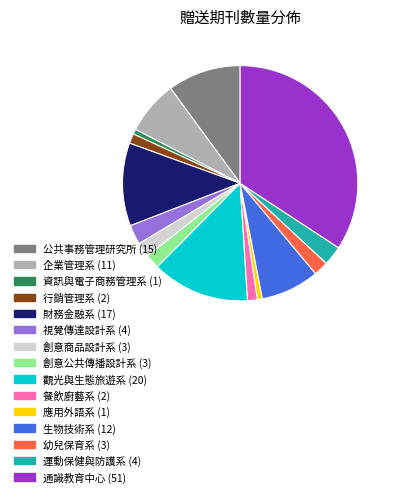

Is there any slice that represents more than half of the pie?

No